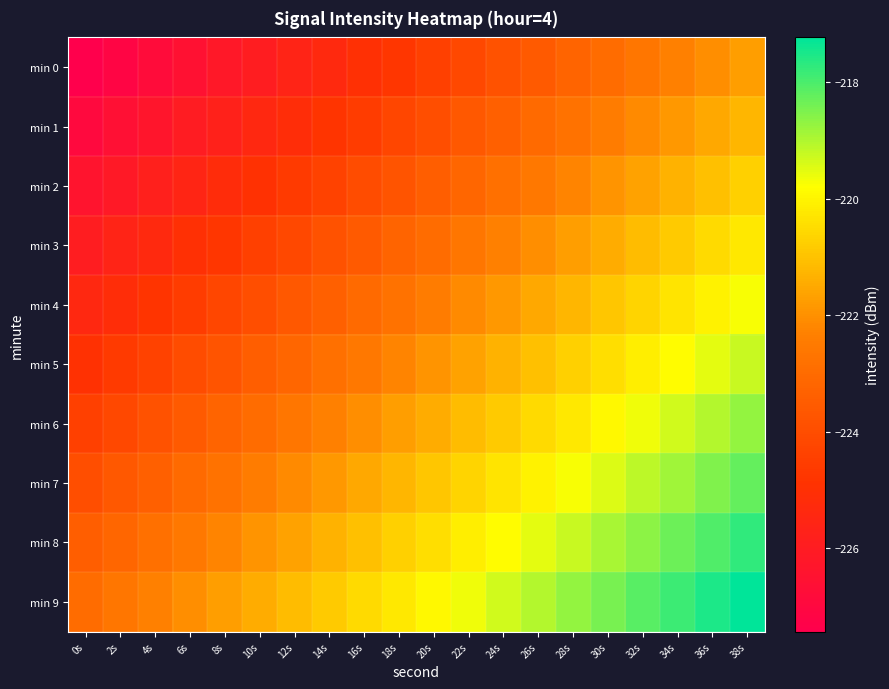

How many data points does each series have?

20